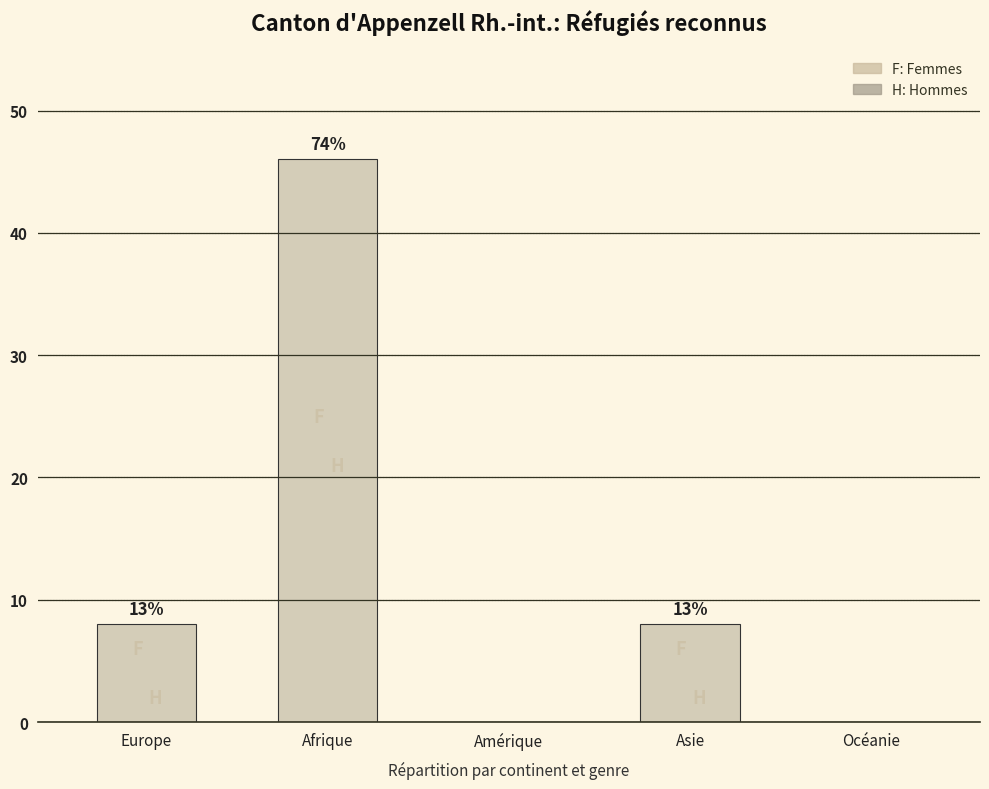

Rank the categories by value from lowest to highest.

Amérique, Océanie, Europe, Asie, Afrique